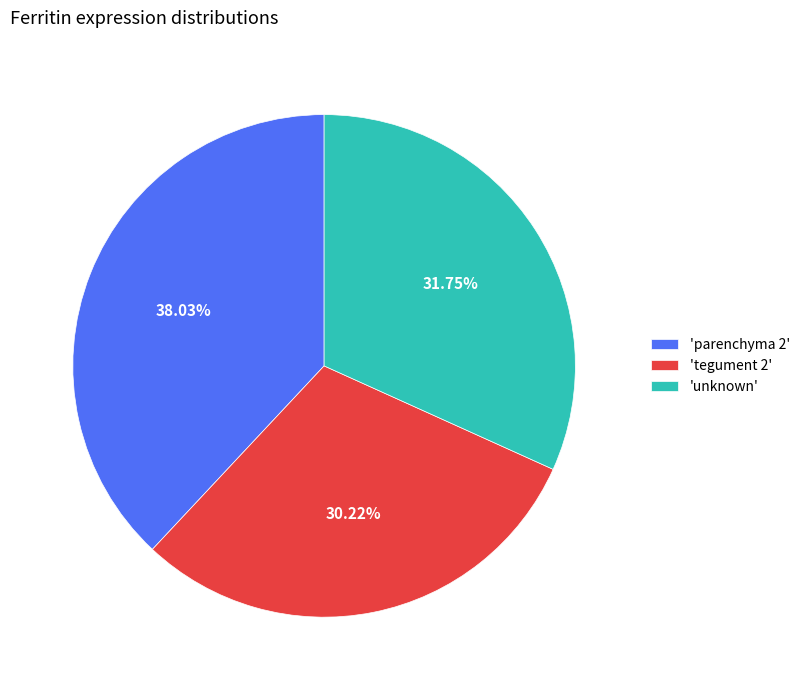

Between 'unknown' and 'parenchyma 2', which is larger?

'parenchyma 2'